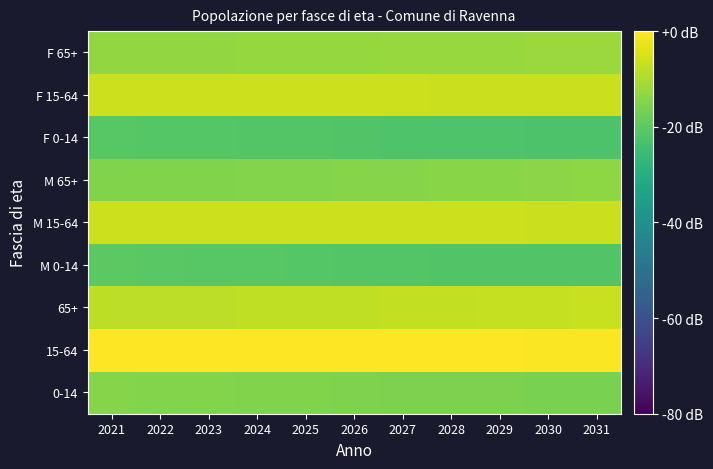

At which category does the chart reach its minimum across all series?

2031